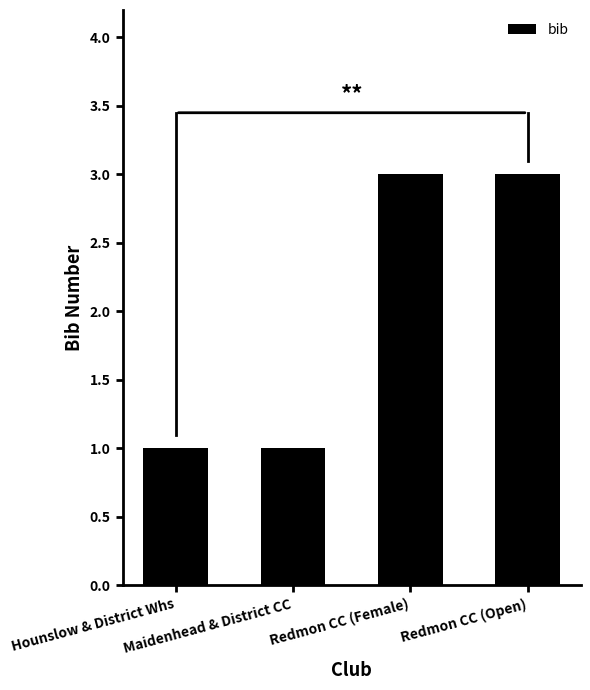

The chart shows a value of 1 at Maidenhead & District CC. True or false?

True